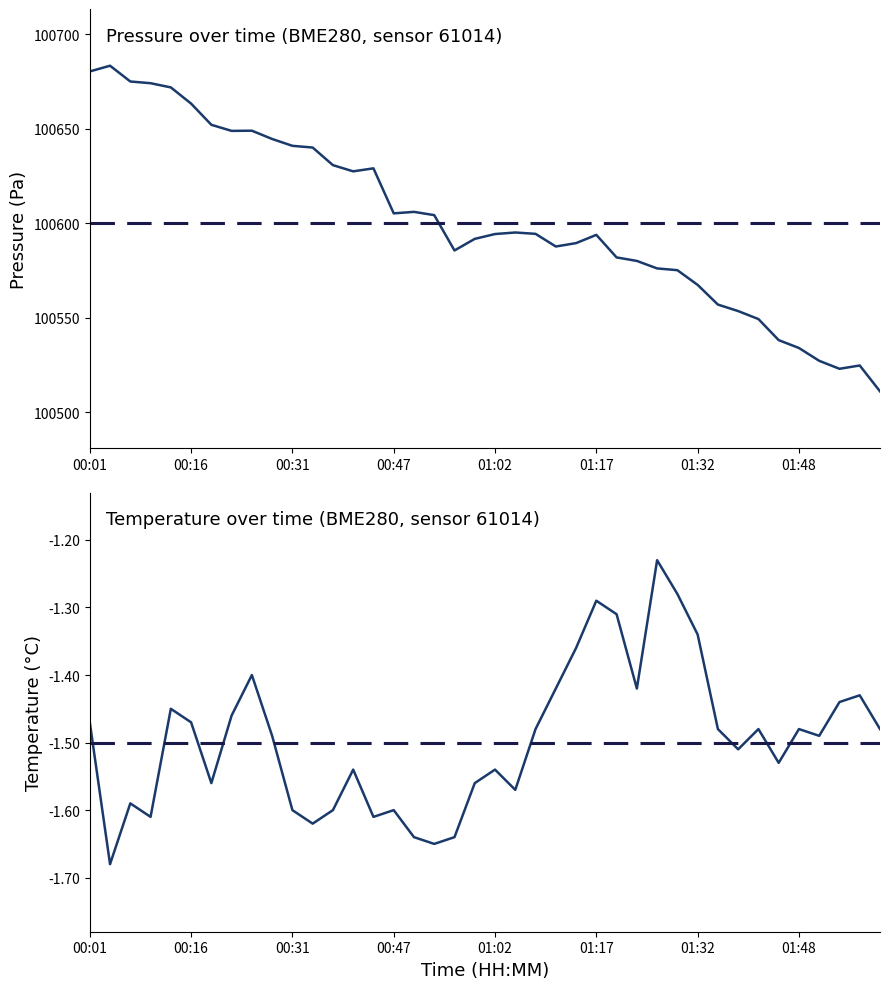

True or false: pressure and temperature cross at least once.

False